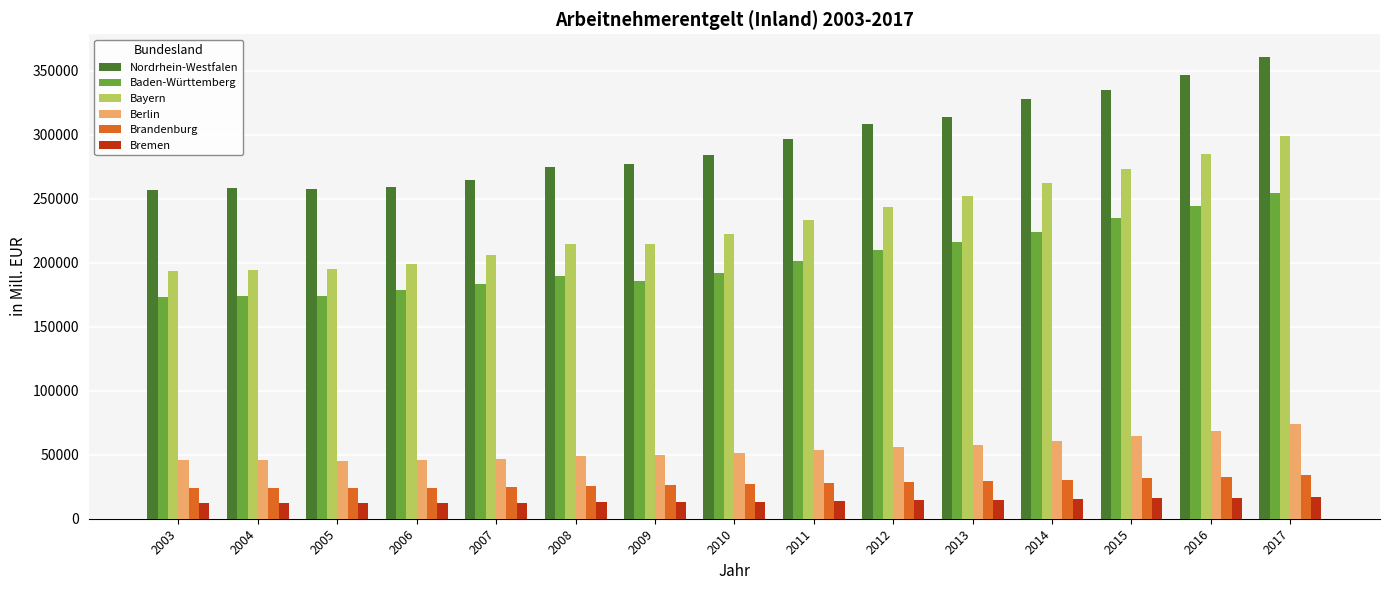

What is the value of the Bremen bar at the 4th from the left?

12352.8